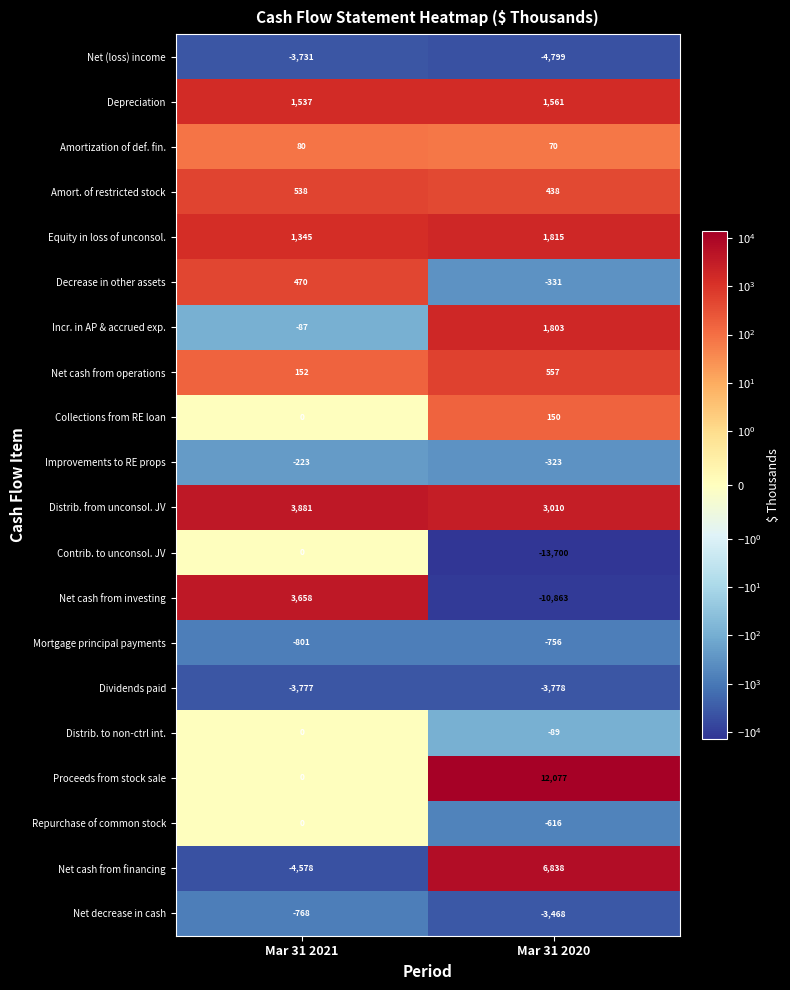

What is the sum of the Net cash from investing values at Mar 31 2020 and Mar 31 2021?

-7205